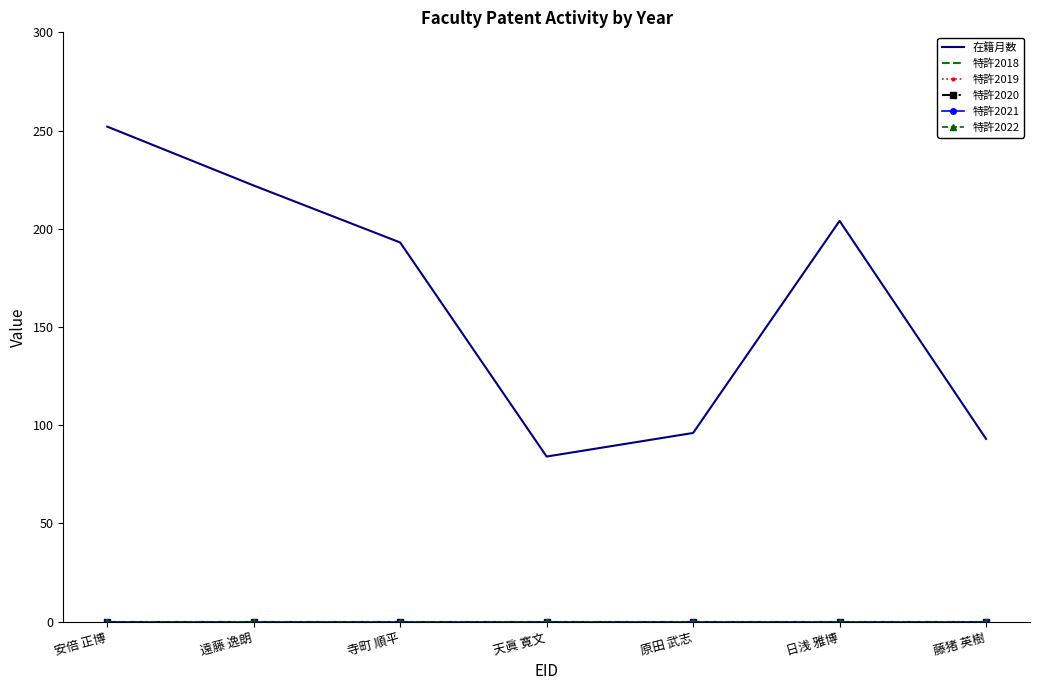

Reading left to right, list all the values displayed in this chart.

在籍月数: 252	222	193	84	96	204	93
特許2018: 0	0	0	0	0	0	0
特許2019: 0	0	0	0	0	0	0
特許2020: 0	0	0	0	0	0	0
特許2021: 0	0	0	0	0	0	0
特許2022: 0	0	0	0	0	0	0